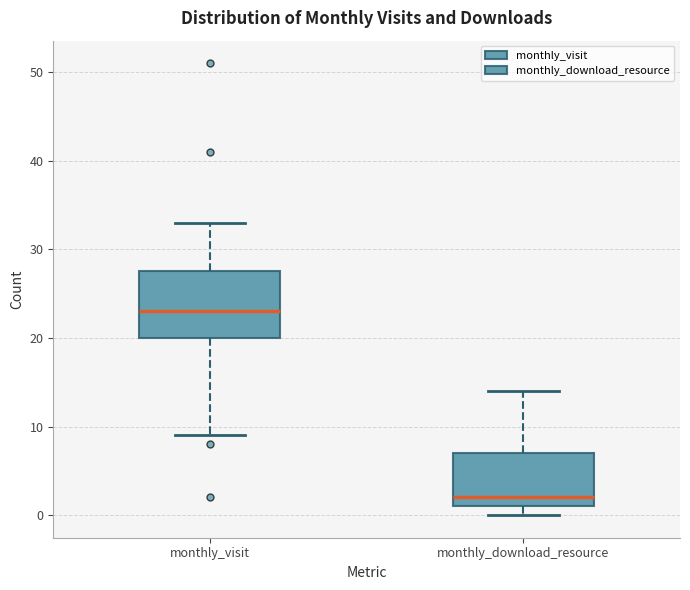

Which box has the highest median line?

monthly_visit